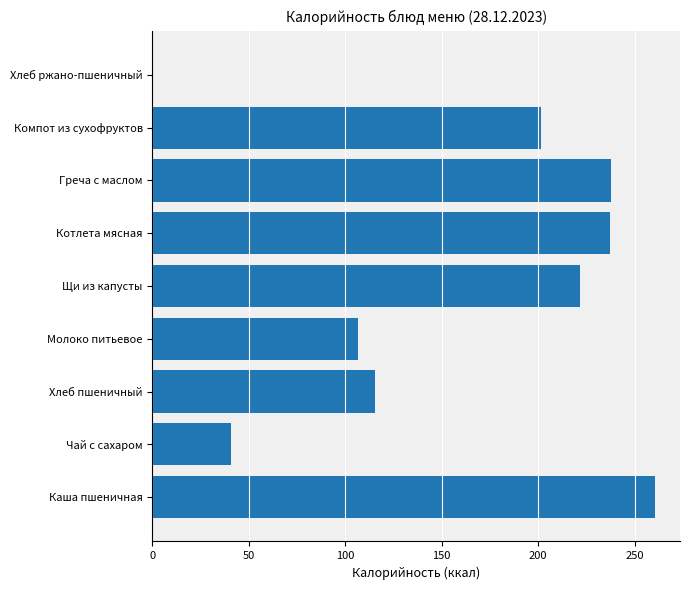

What is the sum of the values at Хлеб пшеничный and Щи из капусты?

337.2